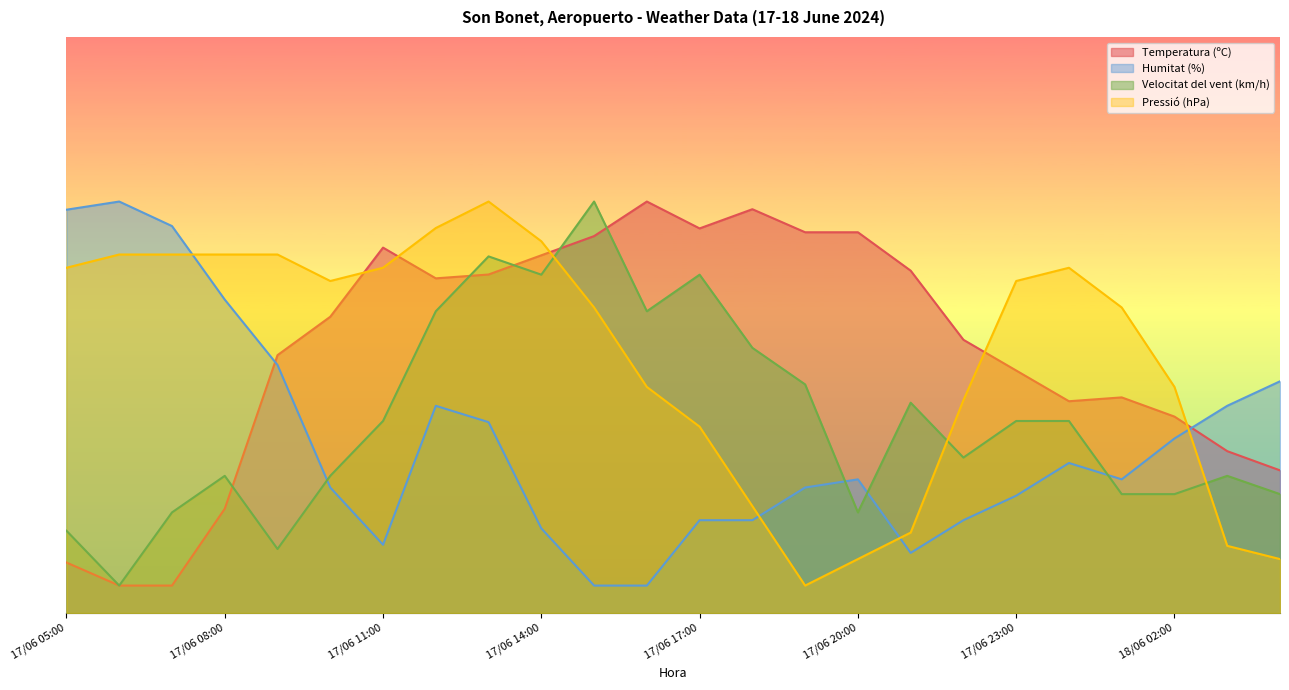

Reading left to right, what are all the values shown in this chart?

Temperatura (ºC): 9.2	5.0	5.0	19.0	47.0	54.0	66.6	61.0	61.7	65.2	68.7	75.0	70.1	73.6	69.4	69.4	62.4	49.8	44.2	38.6	39.3	35.8	29.5	26.0
Humitat (%): 73.5	75.0	70.5	57.1	45.2	22.9	12.4	37.8	34.8	15.4	5.0	5.0	16.9	16.9	22.9	24.4	11.0	16.9	21.4	27.3	24.4	31.8	37.8	42.2
Velocitat del vent (km/h): 15.0	5.0	18.3	25.0	11.7	25.0	35.0	55.0	65.0	61.7	75.0	55.0	61.7	48.3	41.7	18.3	38.3	28.3	35.0	35.0	21.7	21.7	25.0	21.7
Pressió (hPa): 62.9	65.3	65.3	65.3	65.3	60.5	62.9	70.2	75.0	67.8	55.7	41.2	34.0	19.5	5.0	9.8	14.7	38.8	60.5	62.9	55.7	41.2	12.2	9.8